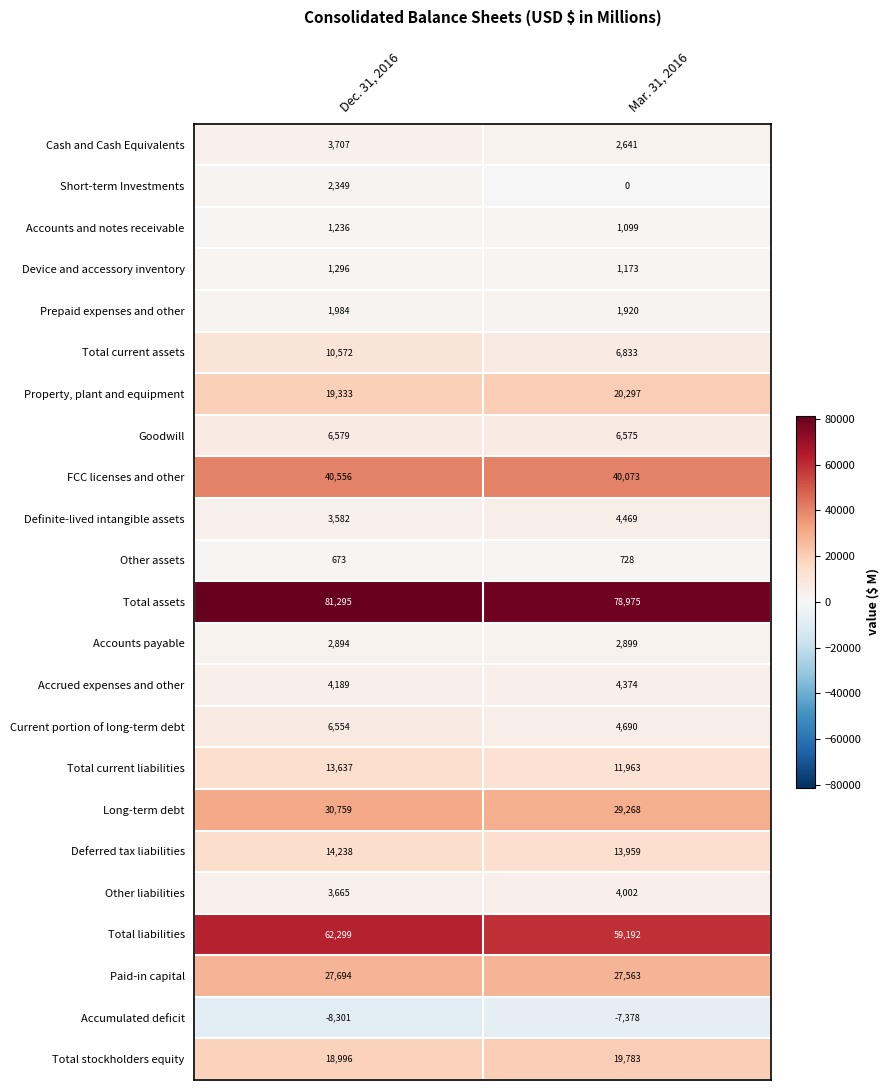

At which category is the sum across all series the highest?

Dec. 31, 2016